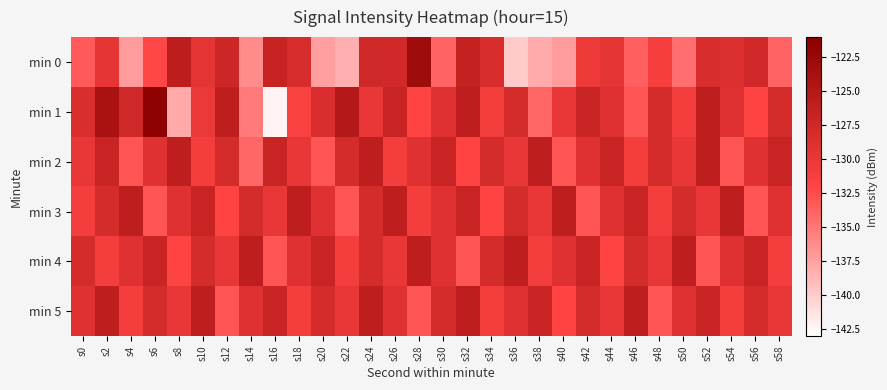

At which category is the sum across all series the highest?

s24